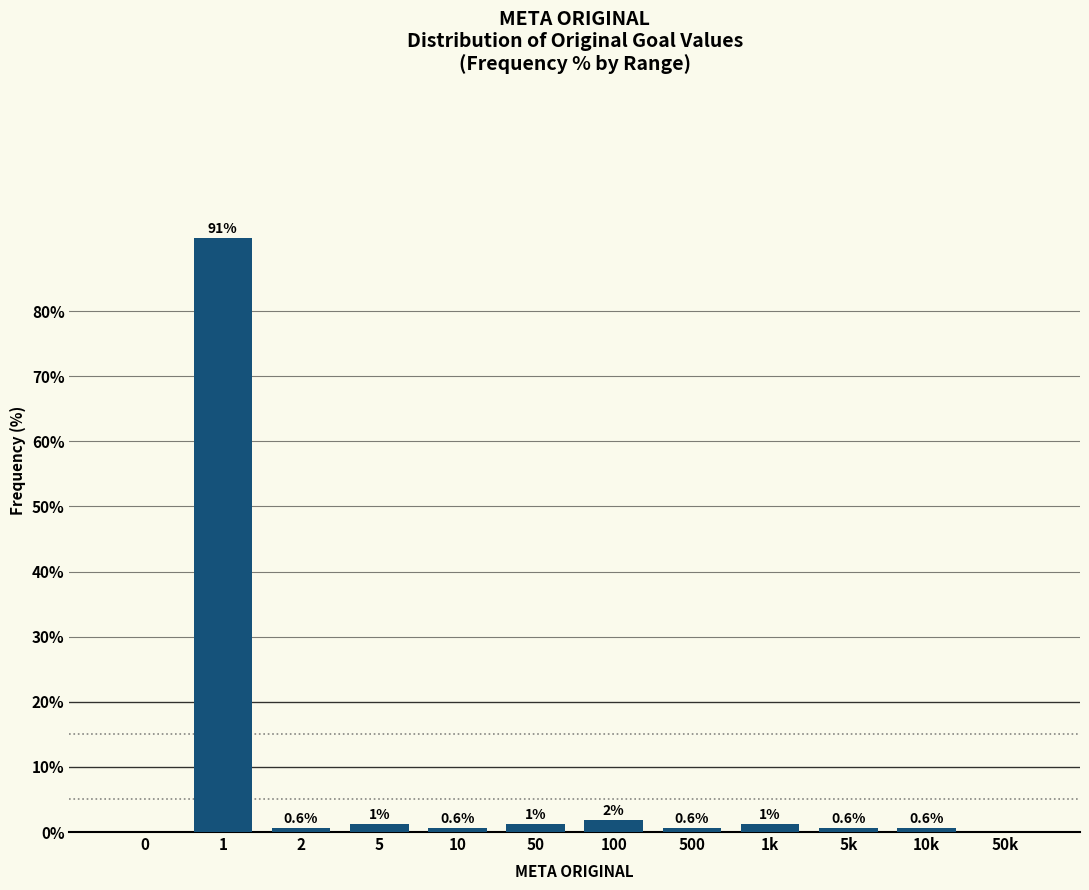

What value does the data have at 5k?

0.6